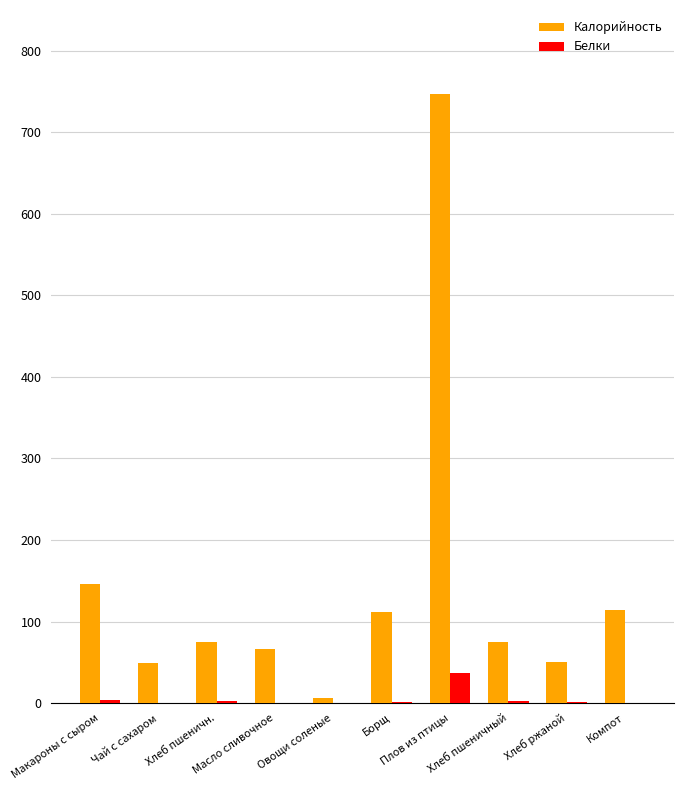

The value of Калорийность at Плов из птицы is 270.2. True or false?

False